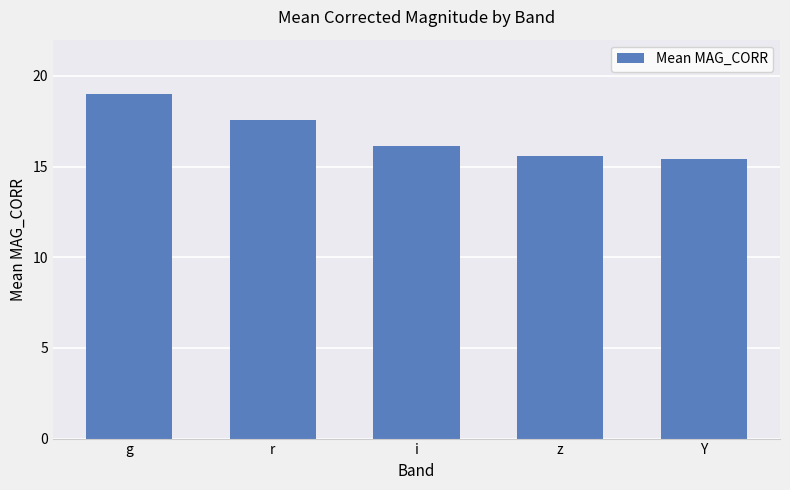

Reading right to left, list all the values displayed in this chart.

15.4	15.6	16.2	17.6	19.0